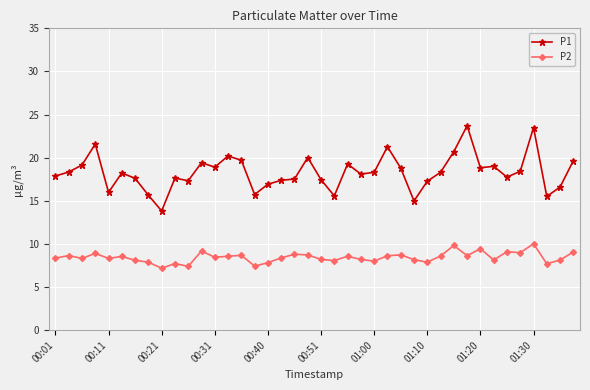

Rank the series by their average value, from highest to lowest.

P1, P2